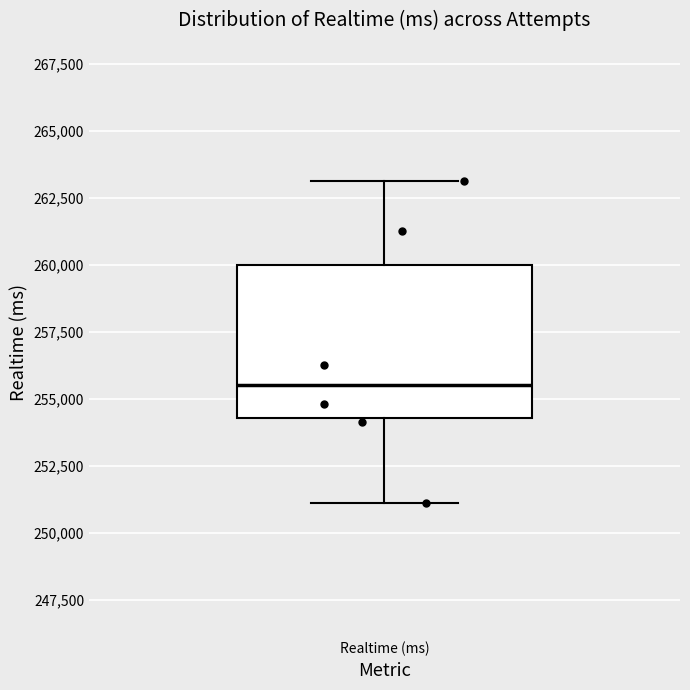

Transcribe this box plot: give where the median line is, the range the box spans, and where the two whiskers end, as read against the y-axis. The values are not printed on the chart, so give them approximately, as read against the axis.

median 255500, box 254500 to 260000, whiskers 251000 to 263000